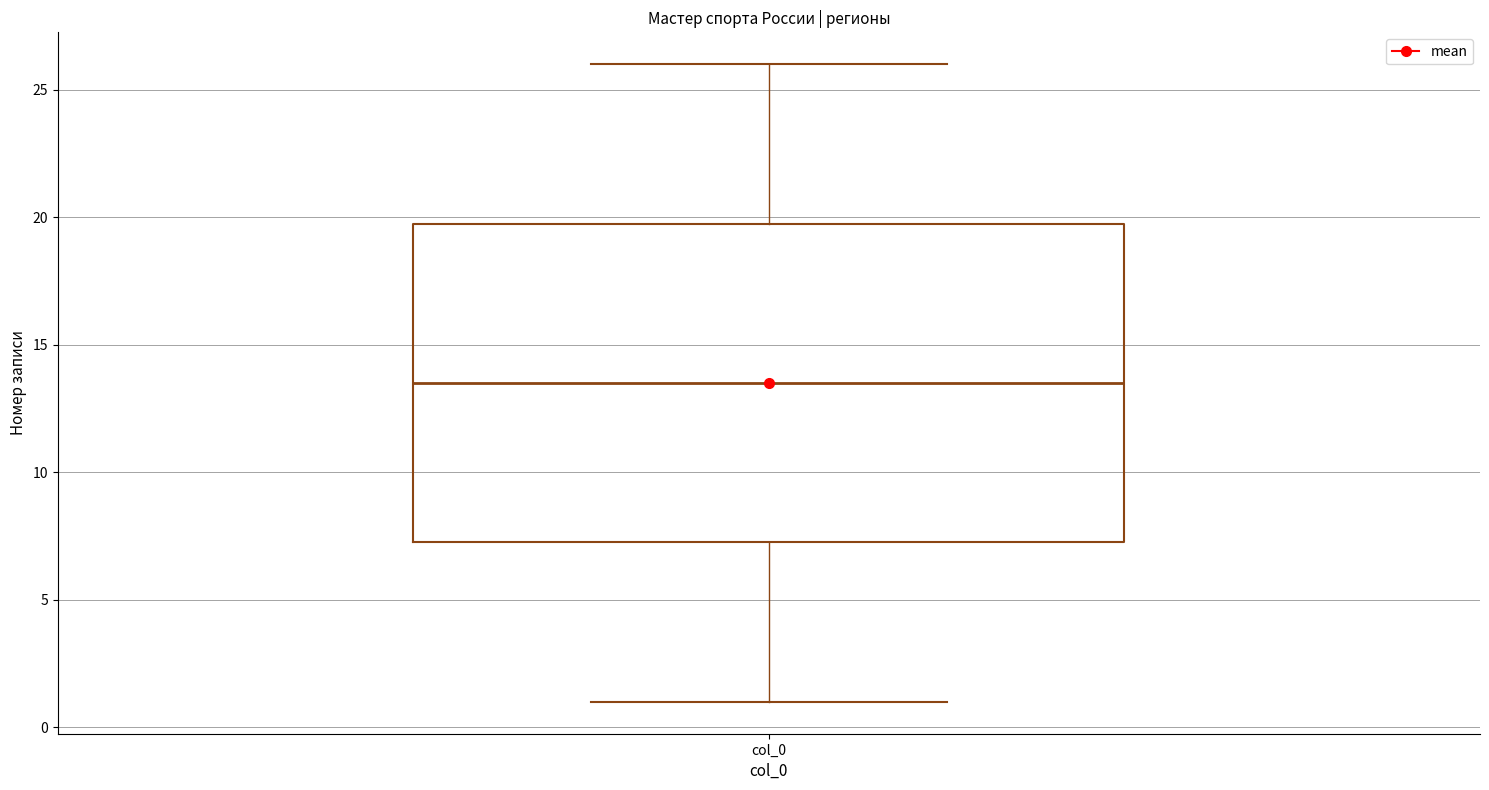

Where does the median line of the box for col_0 sit on the y-axis? The values are not printed on the chart, so give them approximately, as read against the axis.

13.5